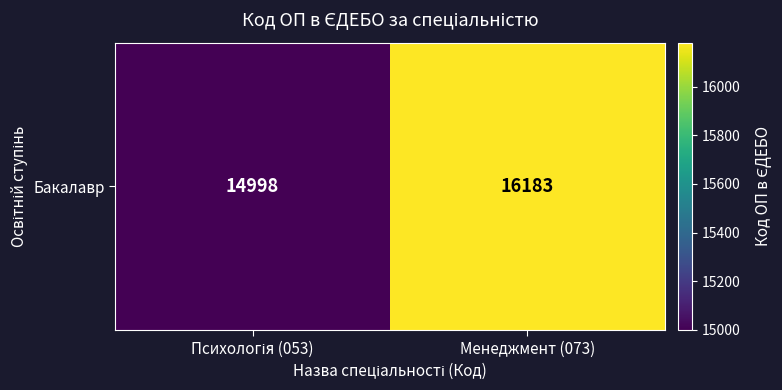

Reading left to right, transcribe all the data shown in this chart.

Психологія (053)=14998	Менеджмент (073)=16183